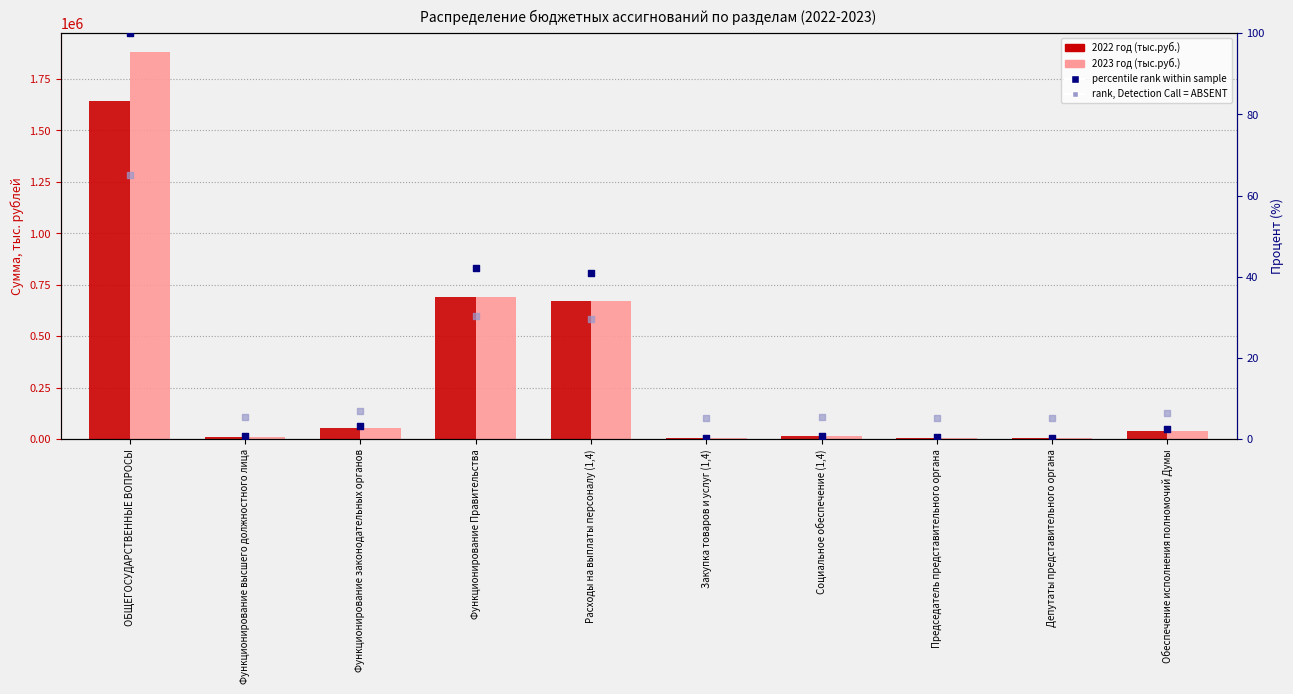

What is the total value across all series at Функционирование законодательных органов?

106434.9